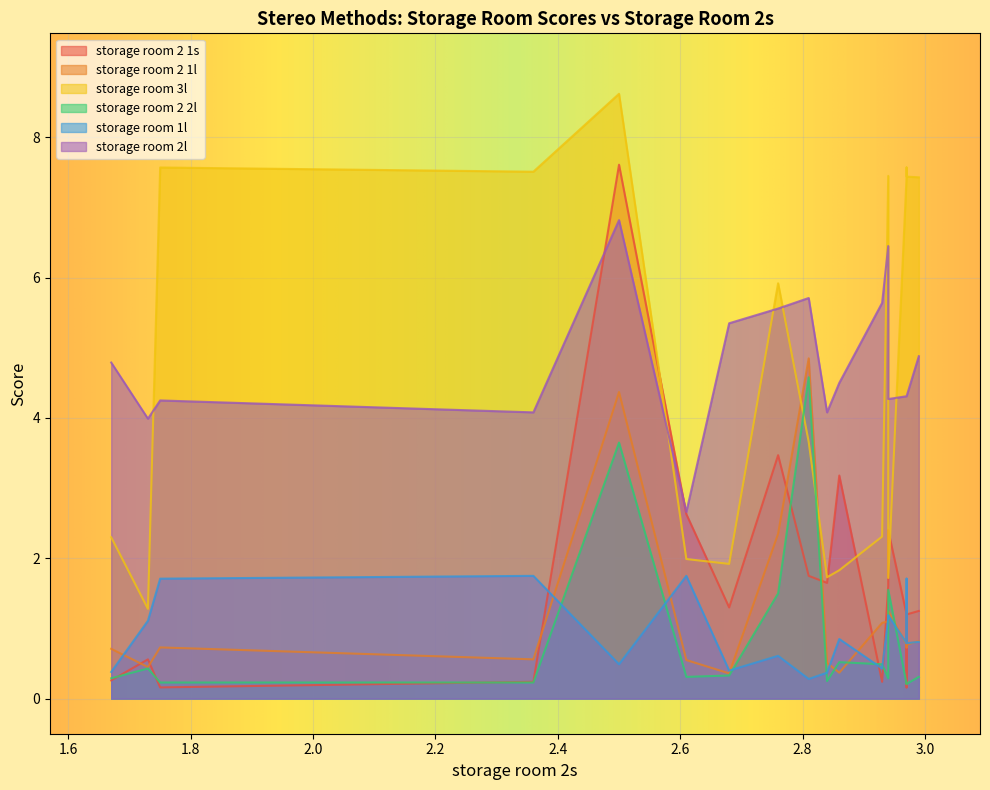

How many lines are shown in the chart?

6